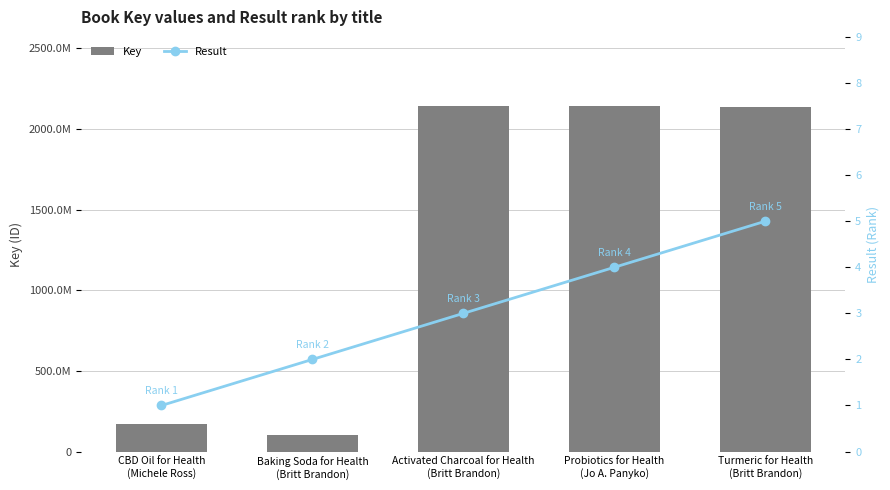

What is the spread (max minus min) of values at Activated Charcoal for Health
(Britt Brandon)?

2141503986